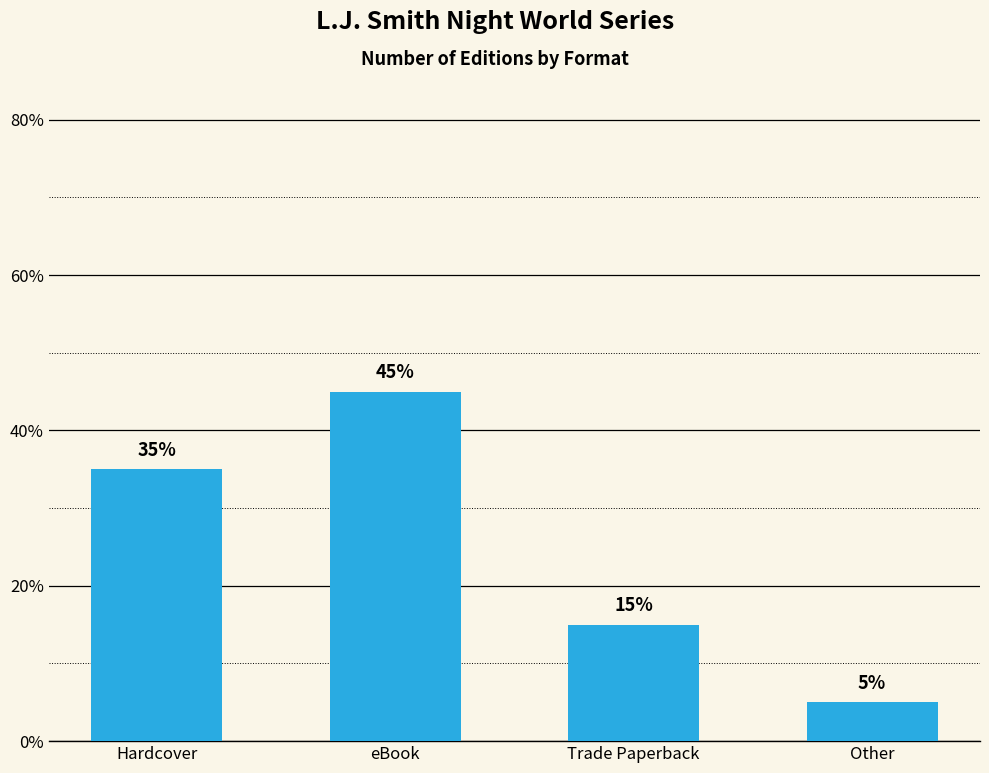

Rank the categories by value from highest to lowest.

eBook, Hardcover, Trade Paperback, Other